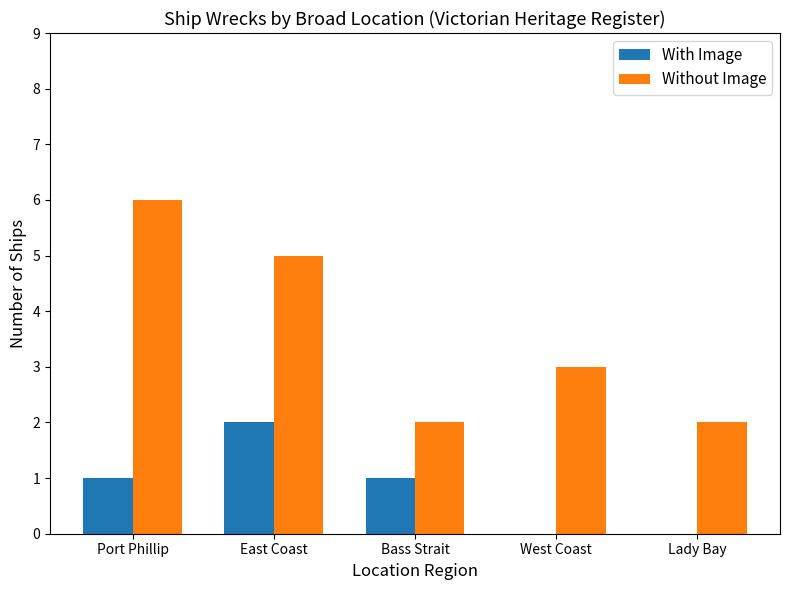

What is the greatest value displayed?

6